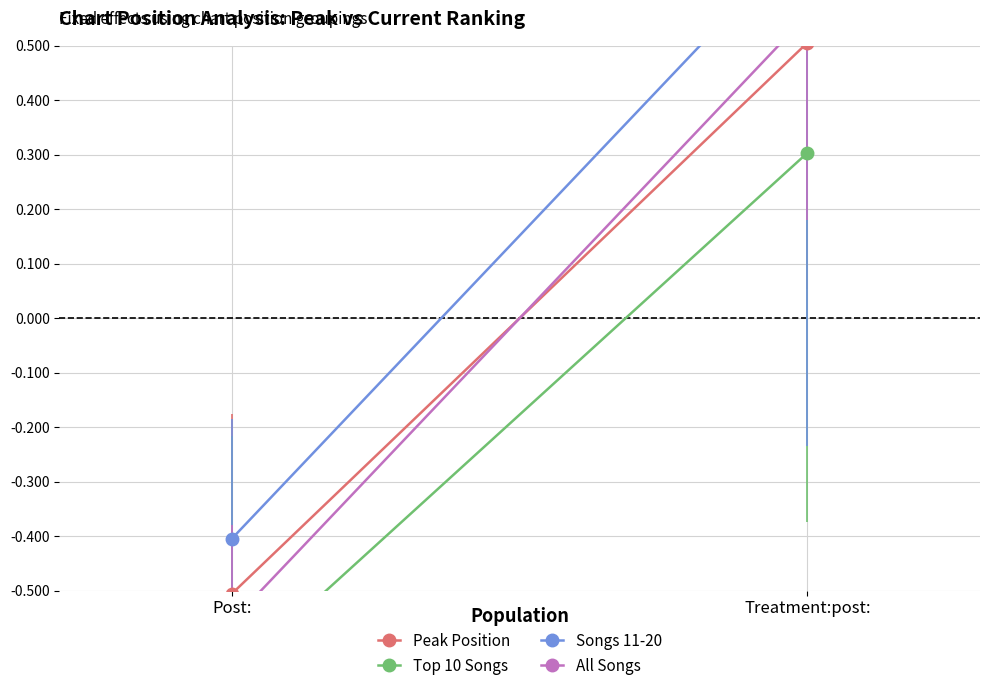

What are all the series names shown in the legend?

Peak Position, Top 10 Songs, Songs 11-20, All Songs